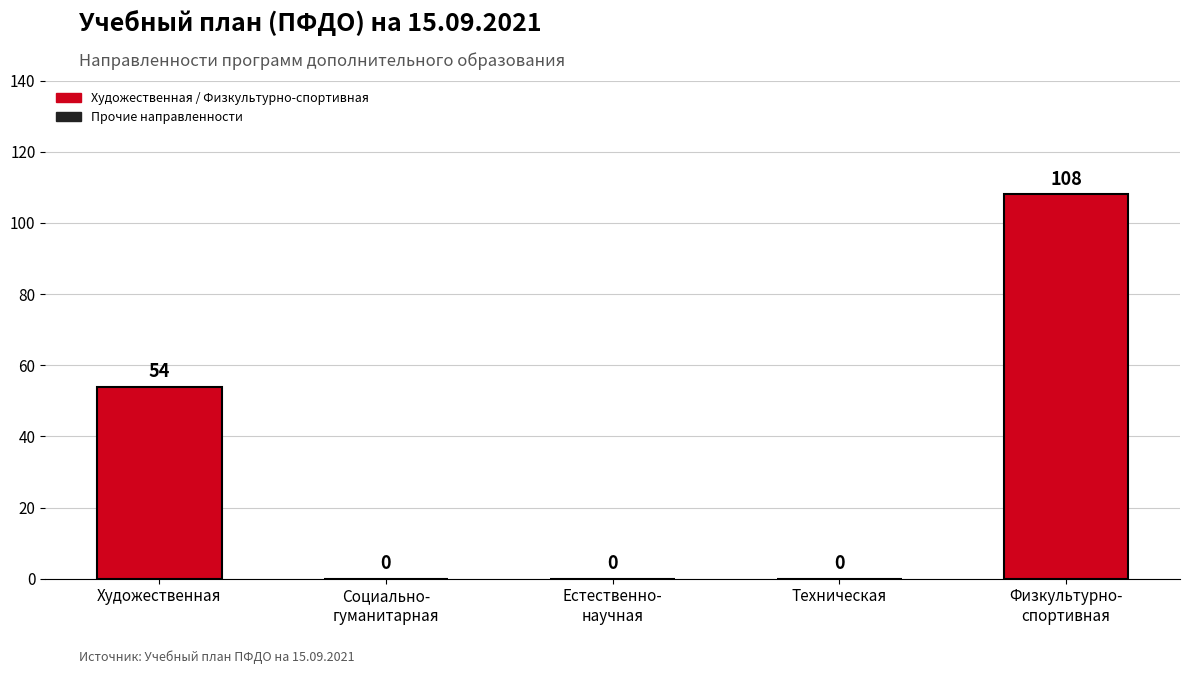

What is the change in value from Художественная to Социально-
гуманитарная?

-54